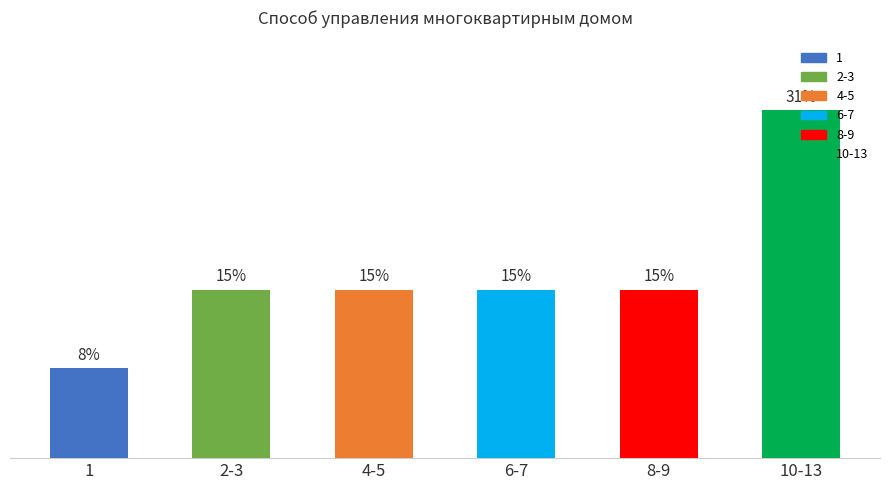

Which label corresponds to the largest value in the chart?

10-13